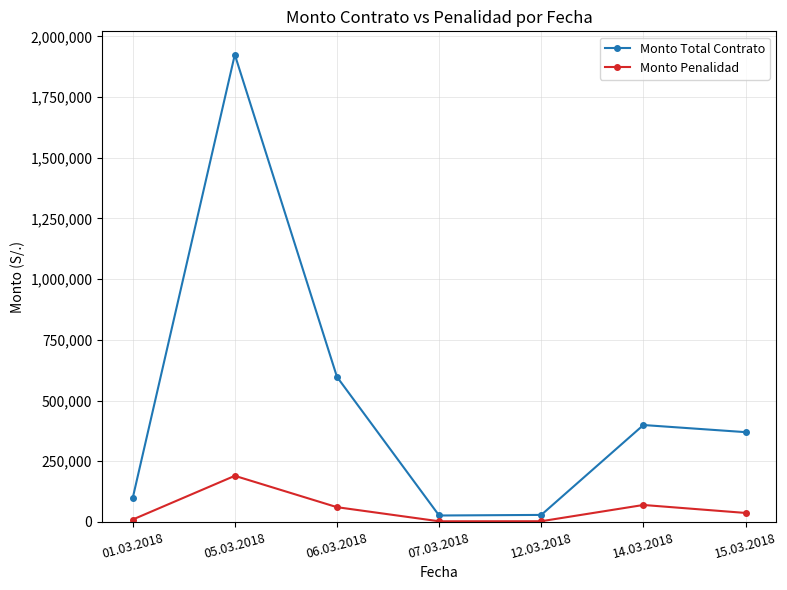

What is the average value of the Monto Penalidad series?

53243.7